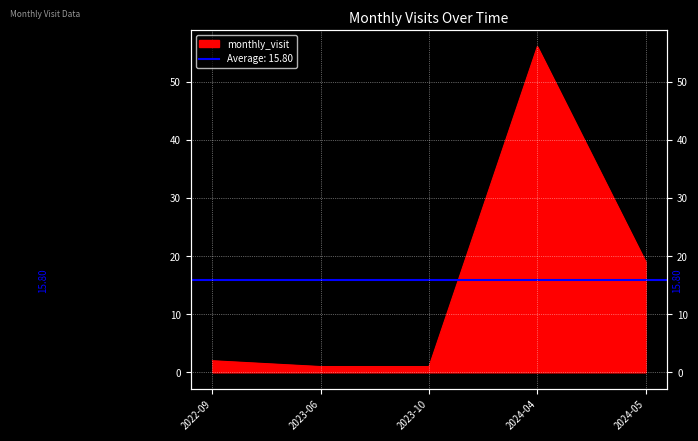

How many lines are shown in the chart?

1